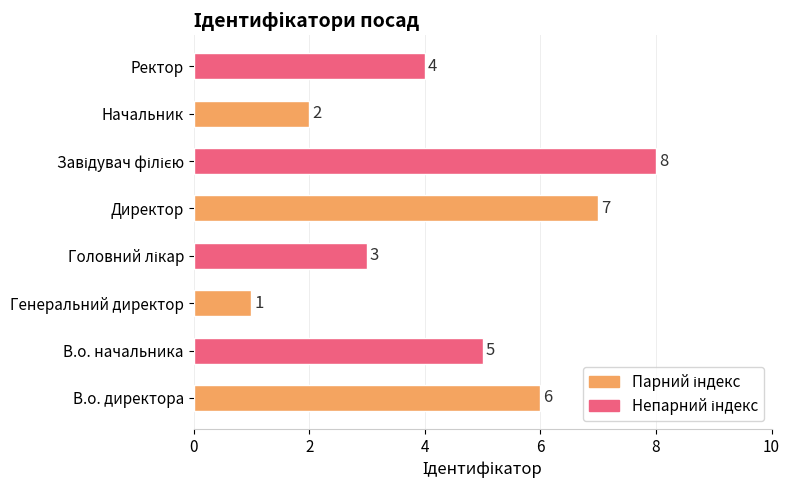

How many values are between 3 and 7?

5